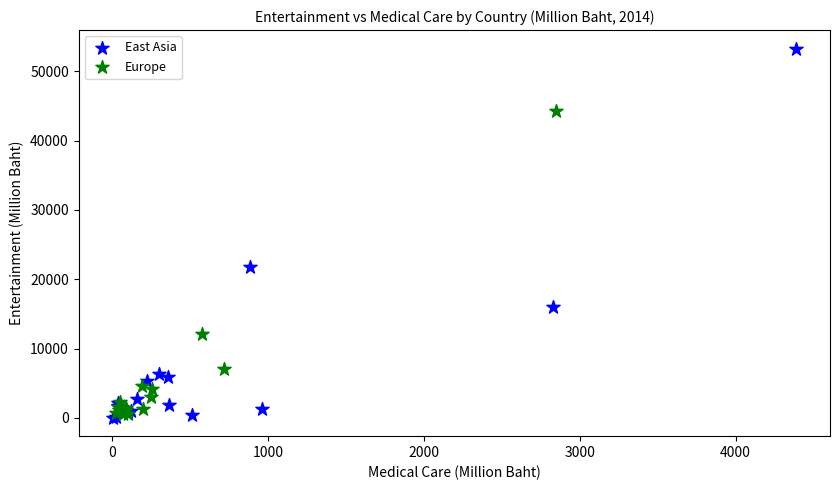

Which series has the largest Y range (max minus min)?

East Asia